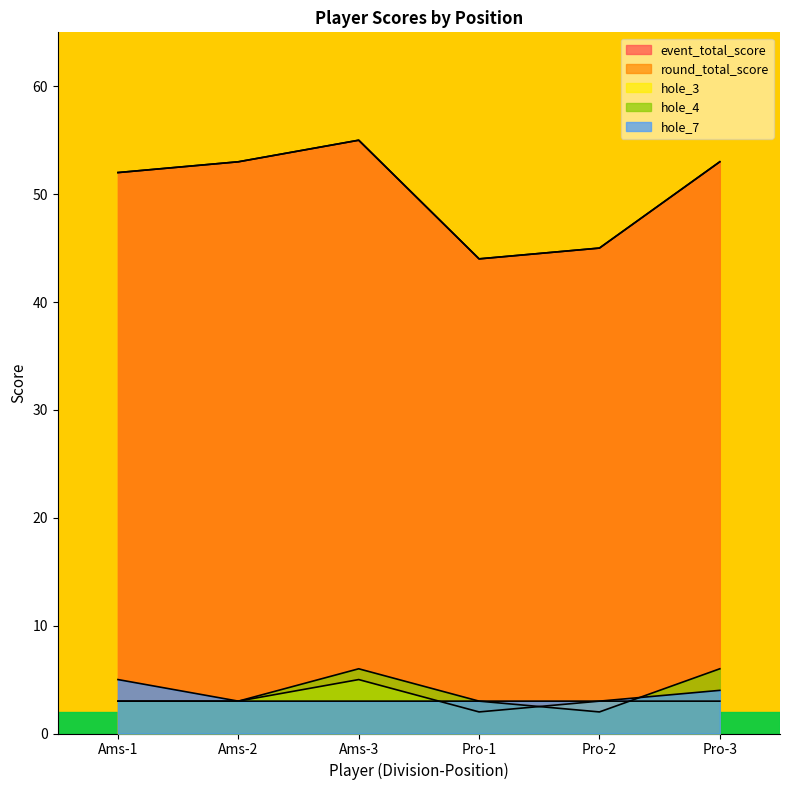

What is the sum of all event_total_score values?

302